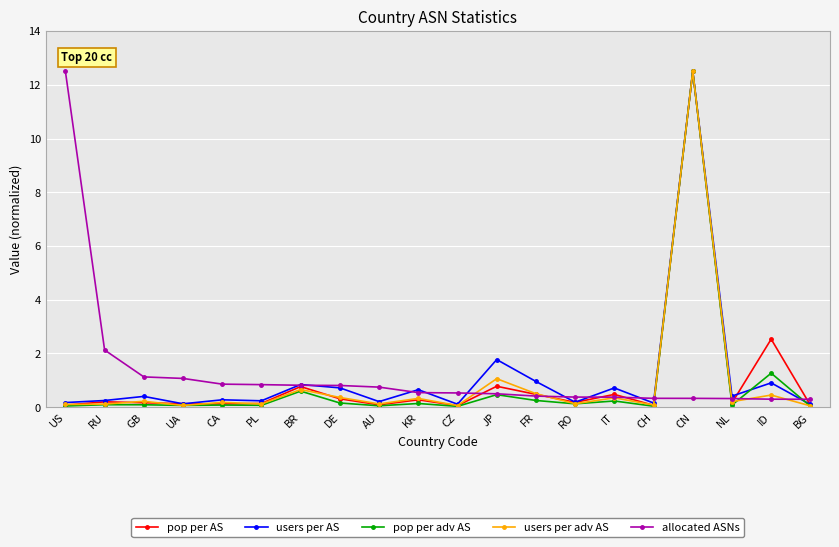

What is the label of the 7th point from the left?

BR